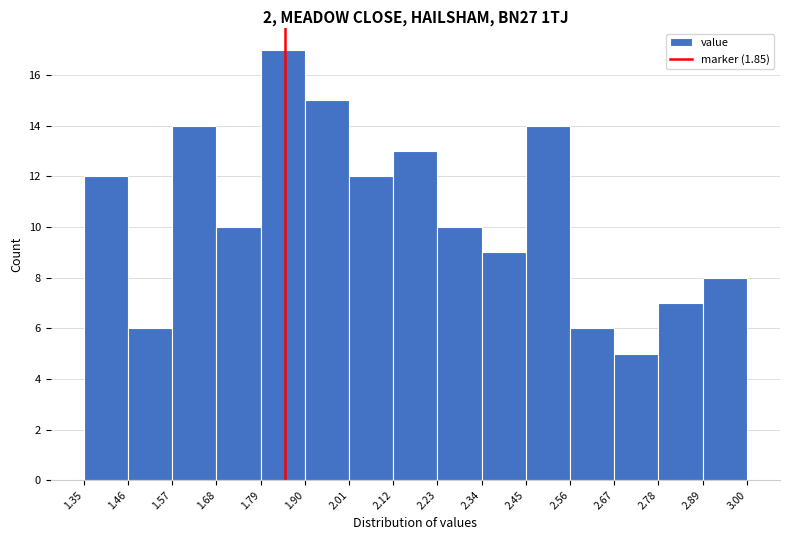

Reading left to right, list every bar in this chart as the range it spans on the x-axis followed by its height. The values are not printed on the chart, so give them approximately, as read against the axis.

1.35 to 1.46: 12
1.46 to 1.57: 6
1.57 to 1.68: 14
1.68 to 1.79: 10
1.79 to 1.90: 17
1.90 to 2.01: 15
2.01 to 2.12: 12
2.12 to 2.23: 13
2.23 to 2.34: 10
2.34 to 2.45: 9
2.45 to 2.56: 14
2.56 to 2.67: 6
2.67 to 2.78: 5
2.78 to 2.89: 7
2.89 to 3.00: 8